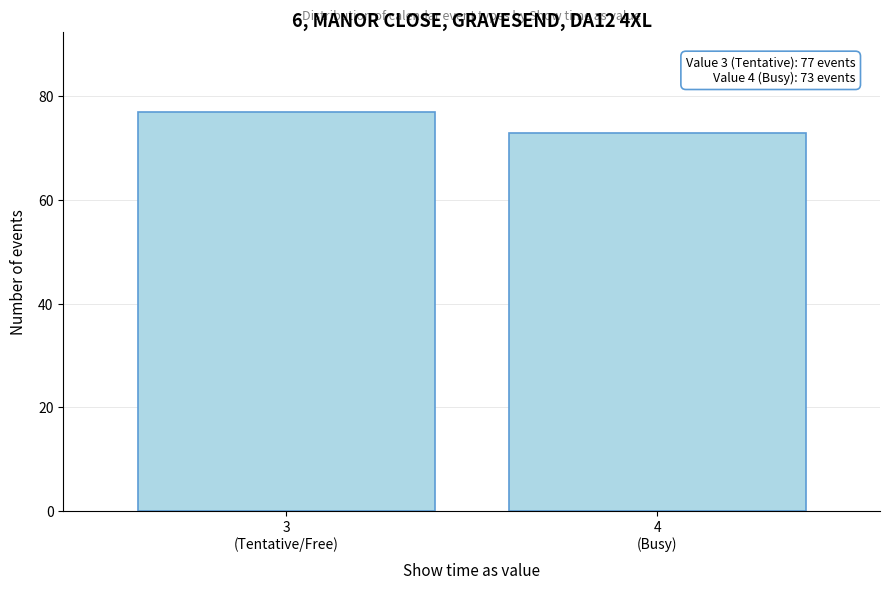

Reading right to left, list all the values displayed in this chart.

73	77